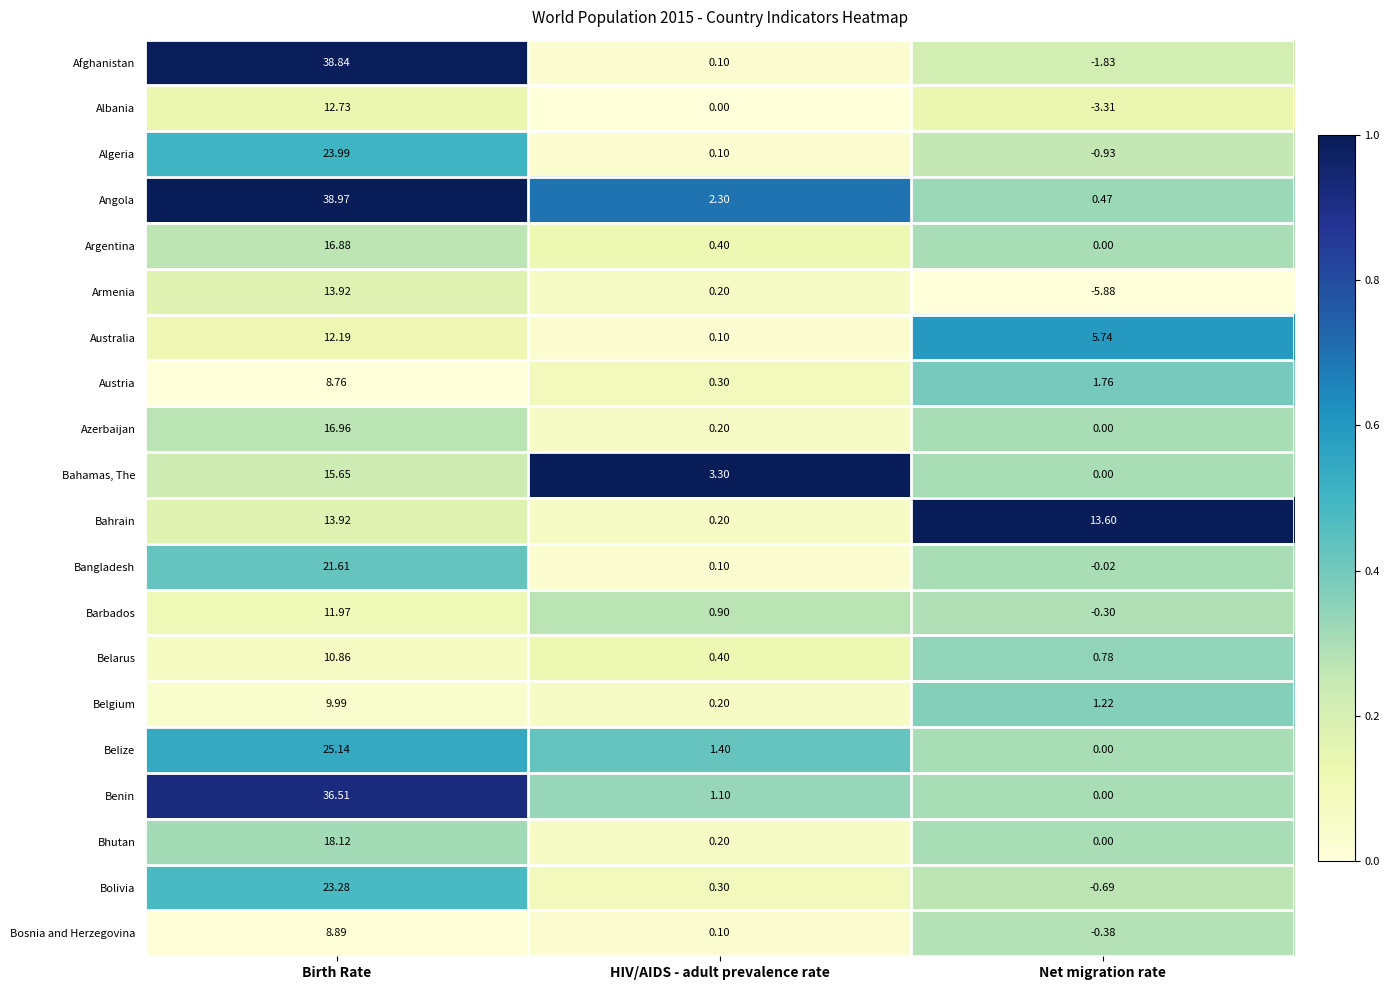

Which label corresponds to the smallest value in the chart?

Net migration rate